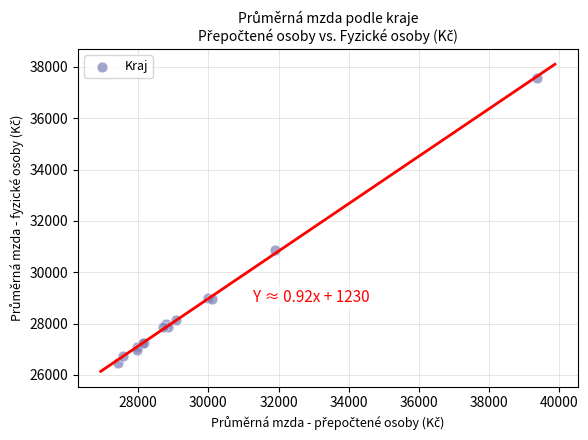

What Y value in the scatter plot is closest to 32031?

30872